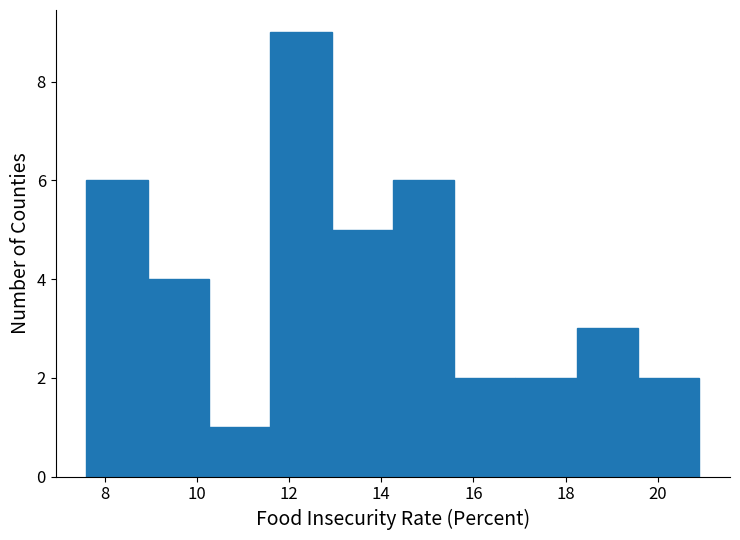

Which range on the x-axis has the tallest bar?

11.6 to 13.0